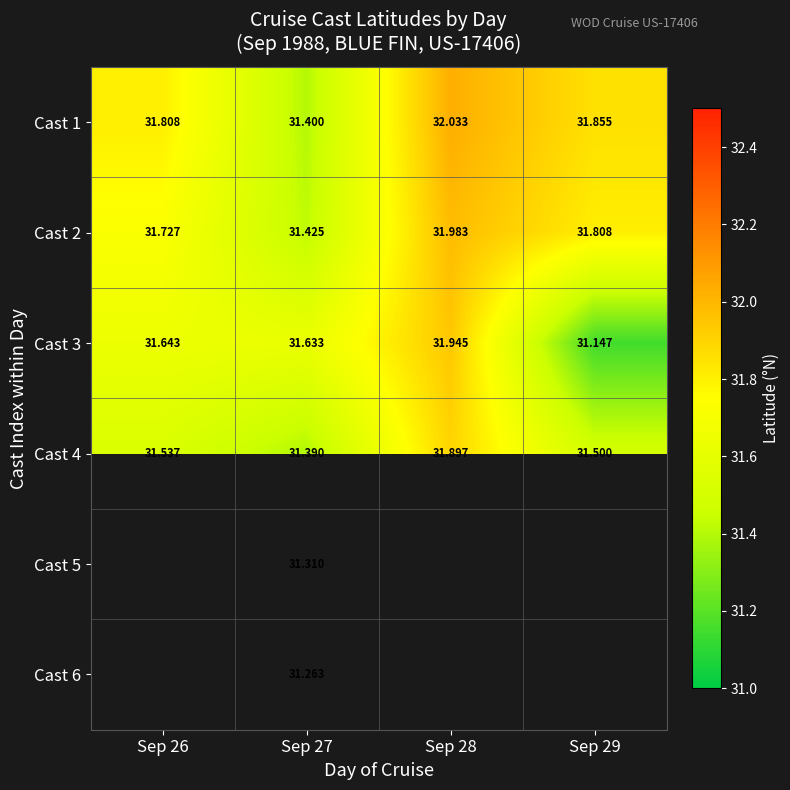

Which category has the lowest value in the Cast 2 series?

Sep 27